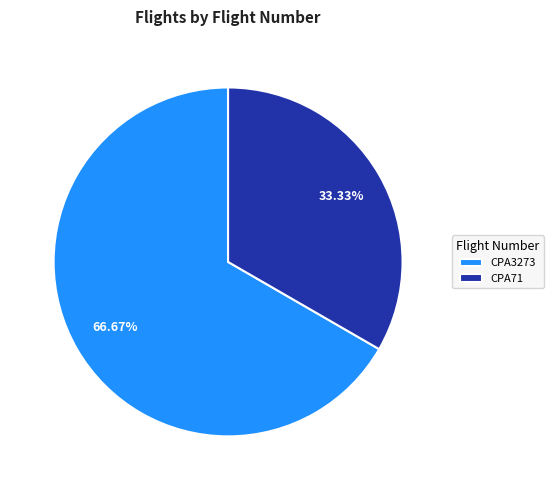

What percentage is the CPA3273 slice, to the nearest percent?

67%